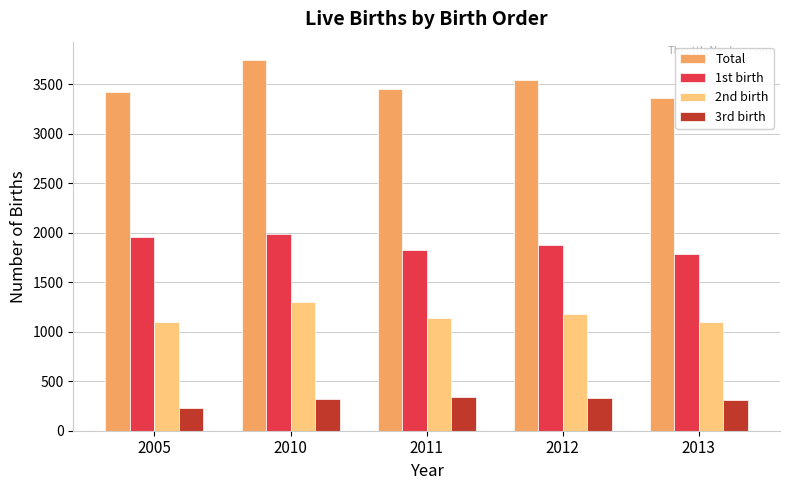

What is the sum of all 1st birth values?

9431